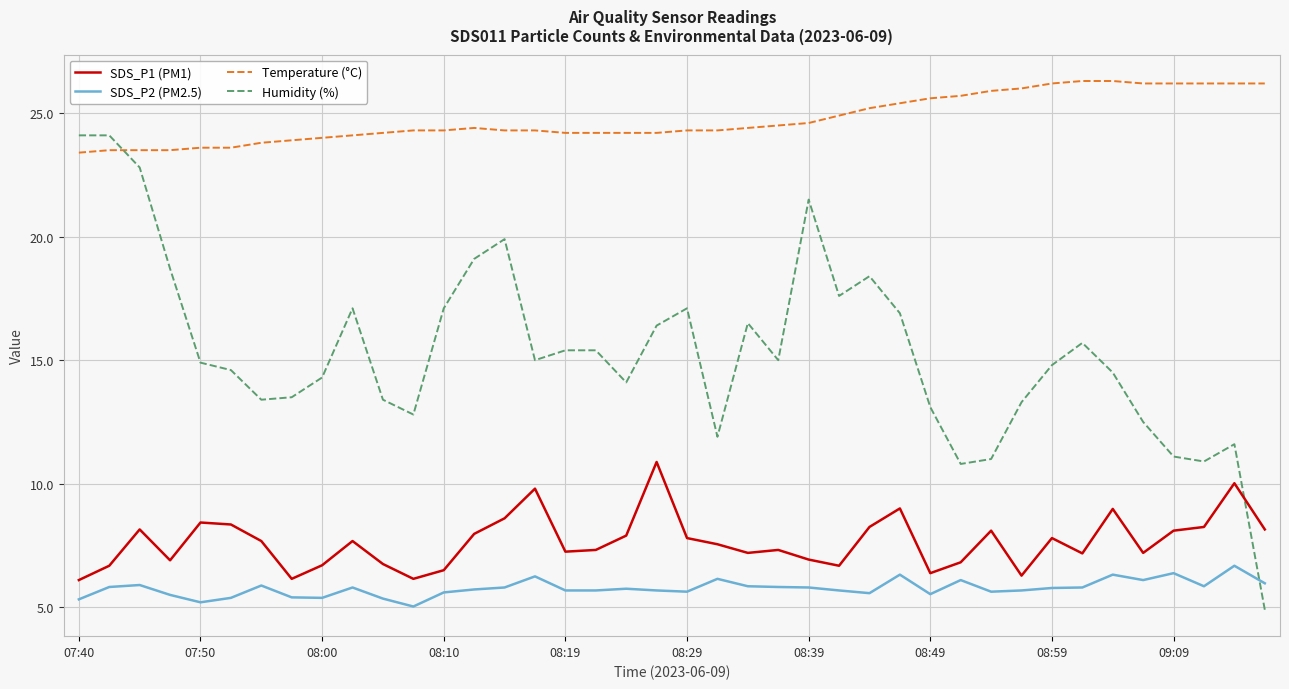

Which series has the largest range (max minus min)?

Humidity (%)